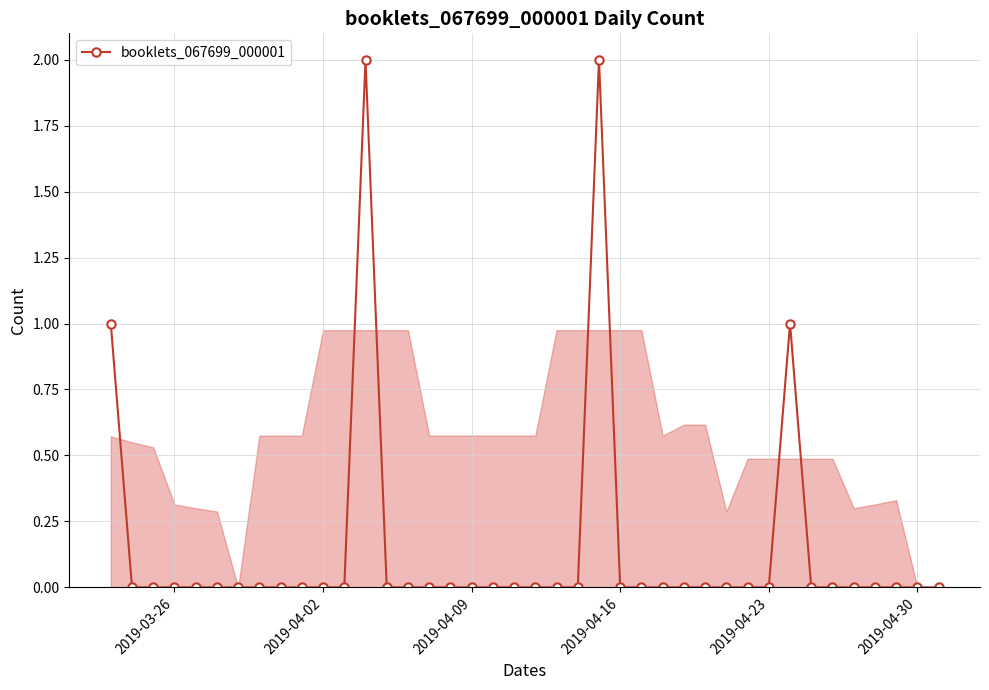

Does the chart display data point markers on the line(s)?

Yes